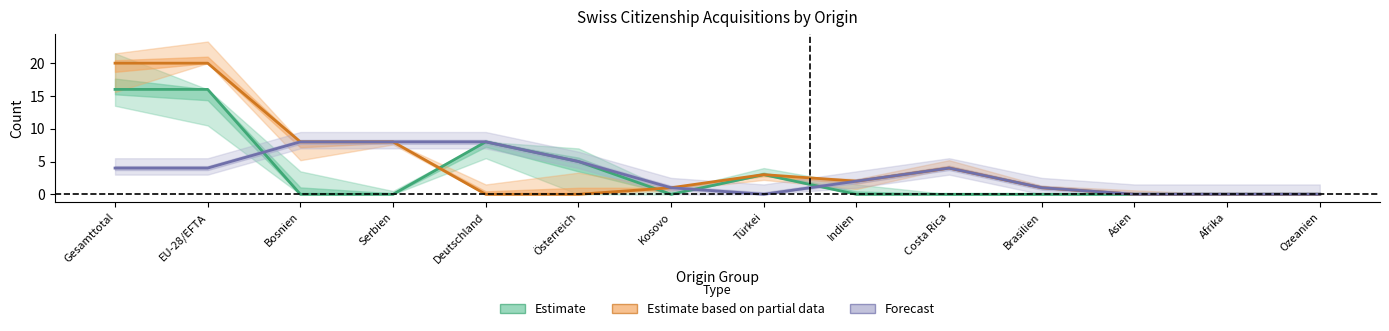

Reading left to right, what are all the values shown in this chart?

Estimate: Gesamttotal=16	EU-28/EFTA=16	Bosnien=0	Serbien=0	Deutschland=8	Österreich=5	Kosovo=0	Türkei=3	Indien=0	Costa Rica=0	Brasilien=0	Asien=0	Afrika=0	Ozeanien=0
Estimate based on partial data: Gesamttotal=20	EU-28/EFTA=20	Bosnien=8	Serbien=8	Deutschland=0	Österreich=0	Kosovo=1	Türkei=3	Indien=2	Costa Rica=4	Brasilien=1	Asien=0	Afrika=0	Ozeanien=0
Forecast: Gesamttotal=4	EU-28/EFTA=4	Bosnien=8	Serbien=8	Deutschland=8	Österreich=5	Kosovo=1	Türkei=0	Indien=2	Costa Rica=4	Brasilien=1	Asien=0	Afrika=0	Ozeanien=0